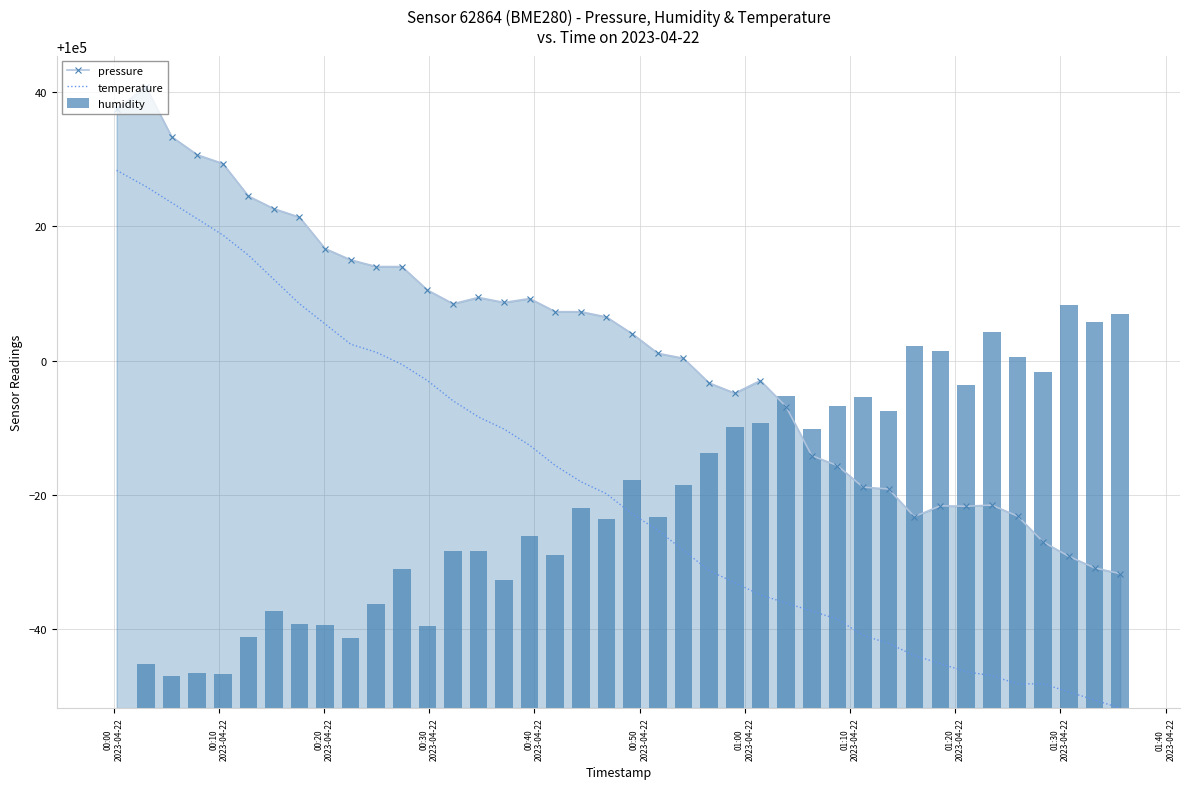

True or false: pressure and temperature intersect in this chart.

False